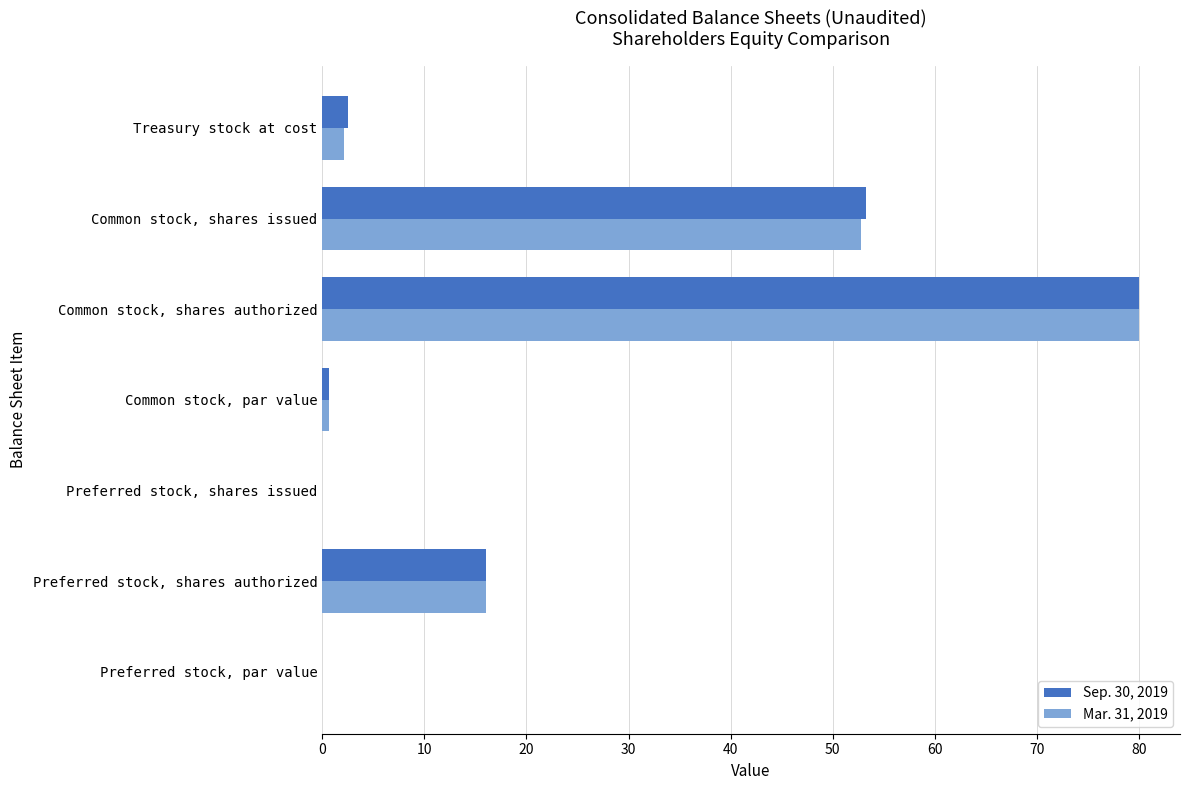

The Mar. 31, 2019 series shows 80.0 at Common stock, shares authorized. True or false?

True